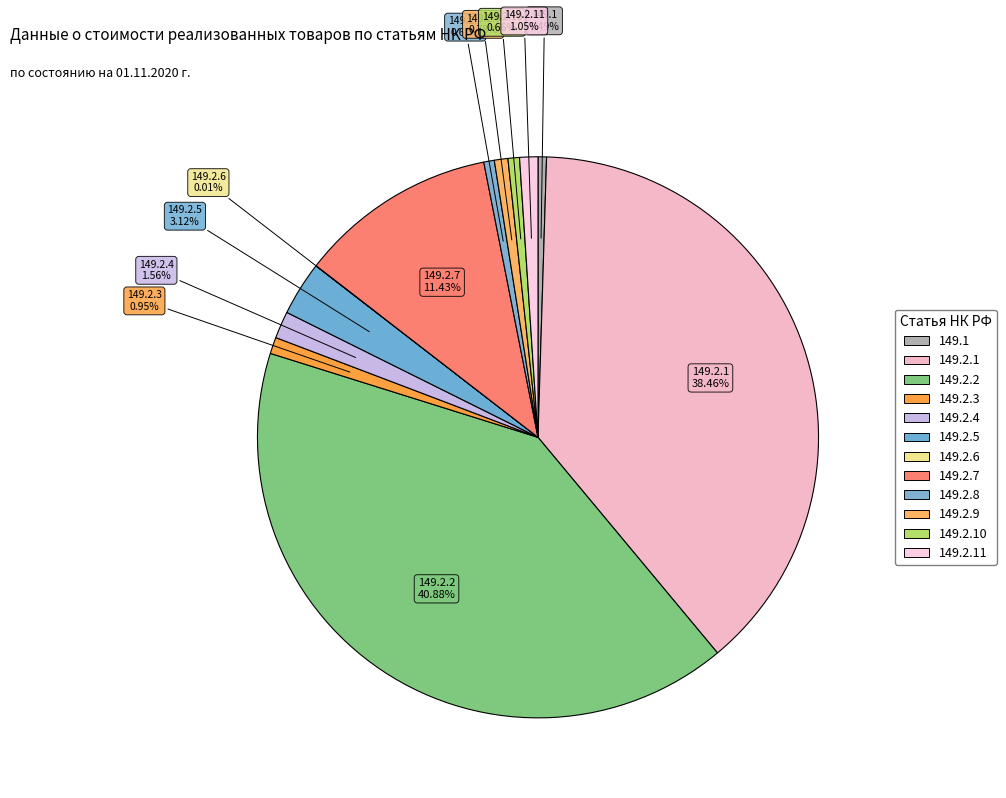

What percentage is the 149.2.7 slice, to the nearest percent?

11%